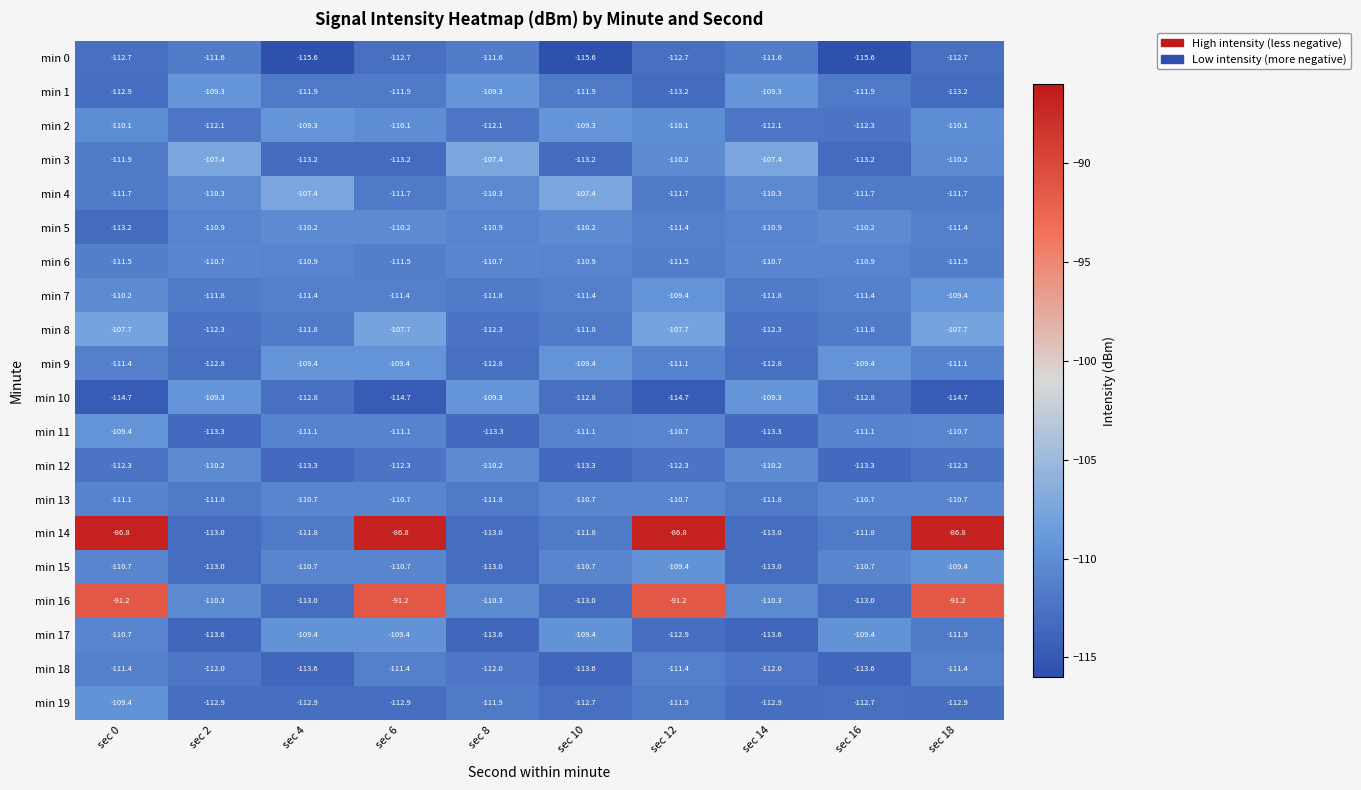

True or false: min 0 has a value of -115.6 at sec 4.

True